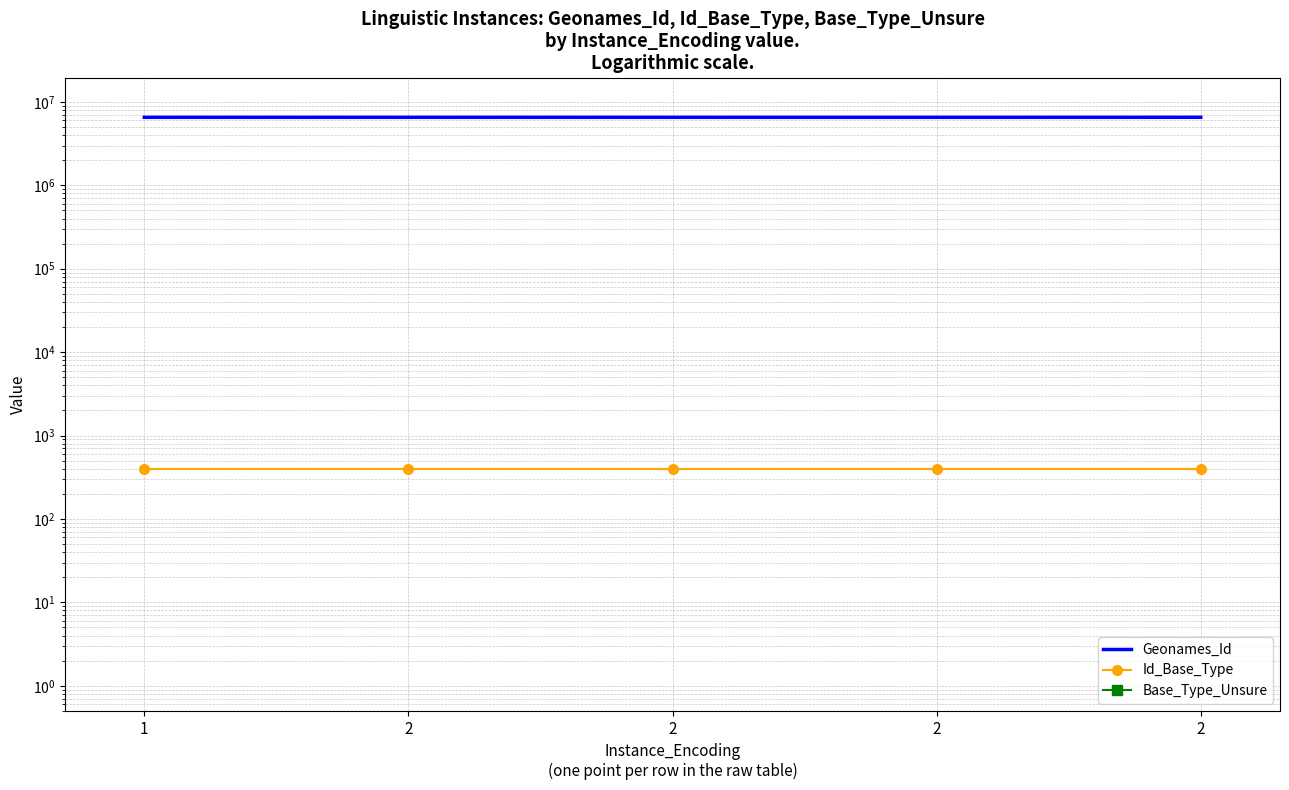

How many values in the Geonames_Id series are below 6539933?

2